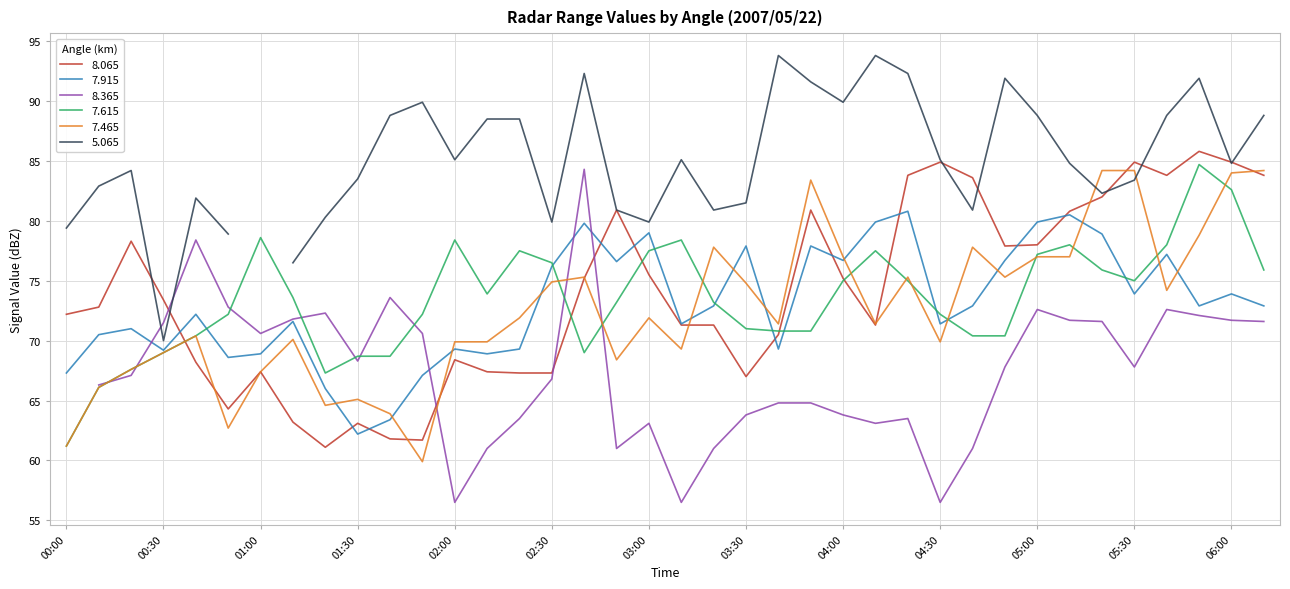

The 7.465 series shows 32.7 at 00:00. True or false?

False